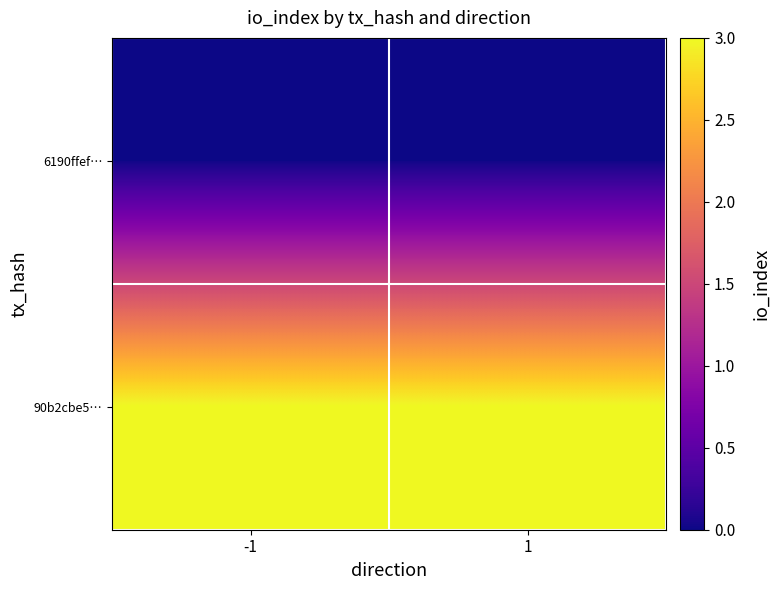

Between -1 and 1, which is larger?

-1